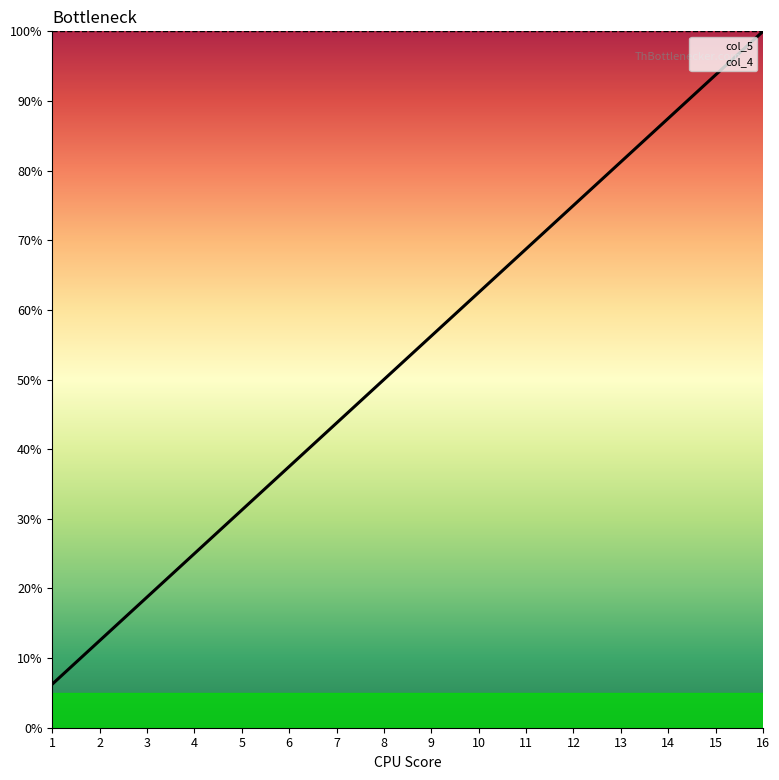

What are all the series names shown in the legend?

col_5, col_4